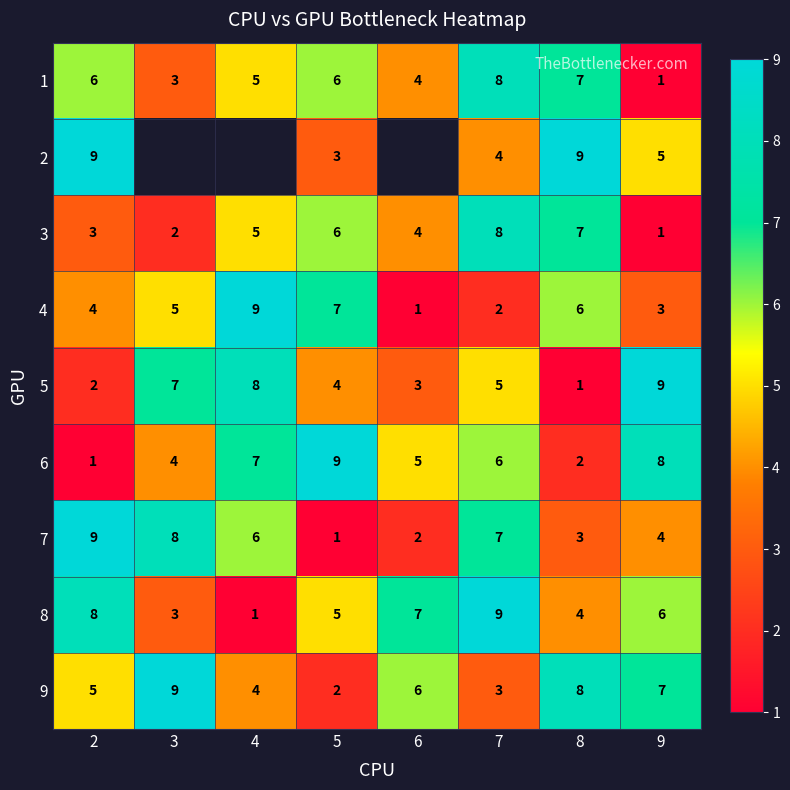

What is the maximum value for 6?

9